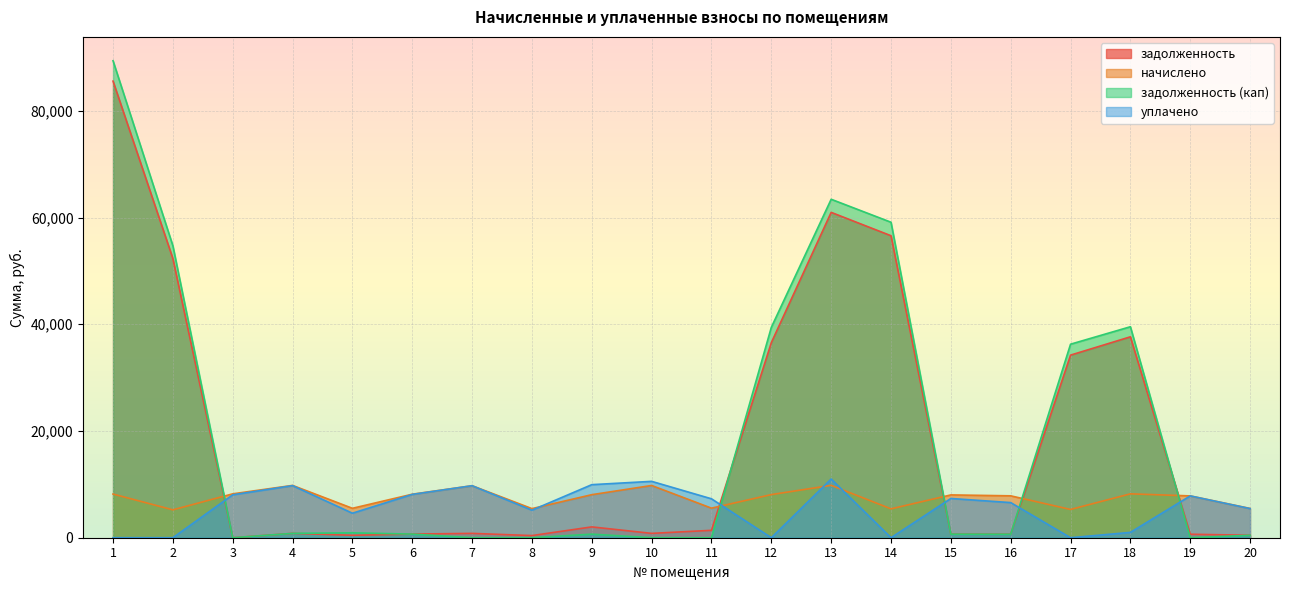

Where do задолженность (кап) and уплачено first cross each other?

2 and 3